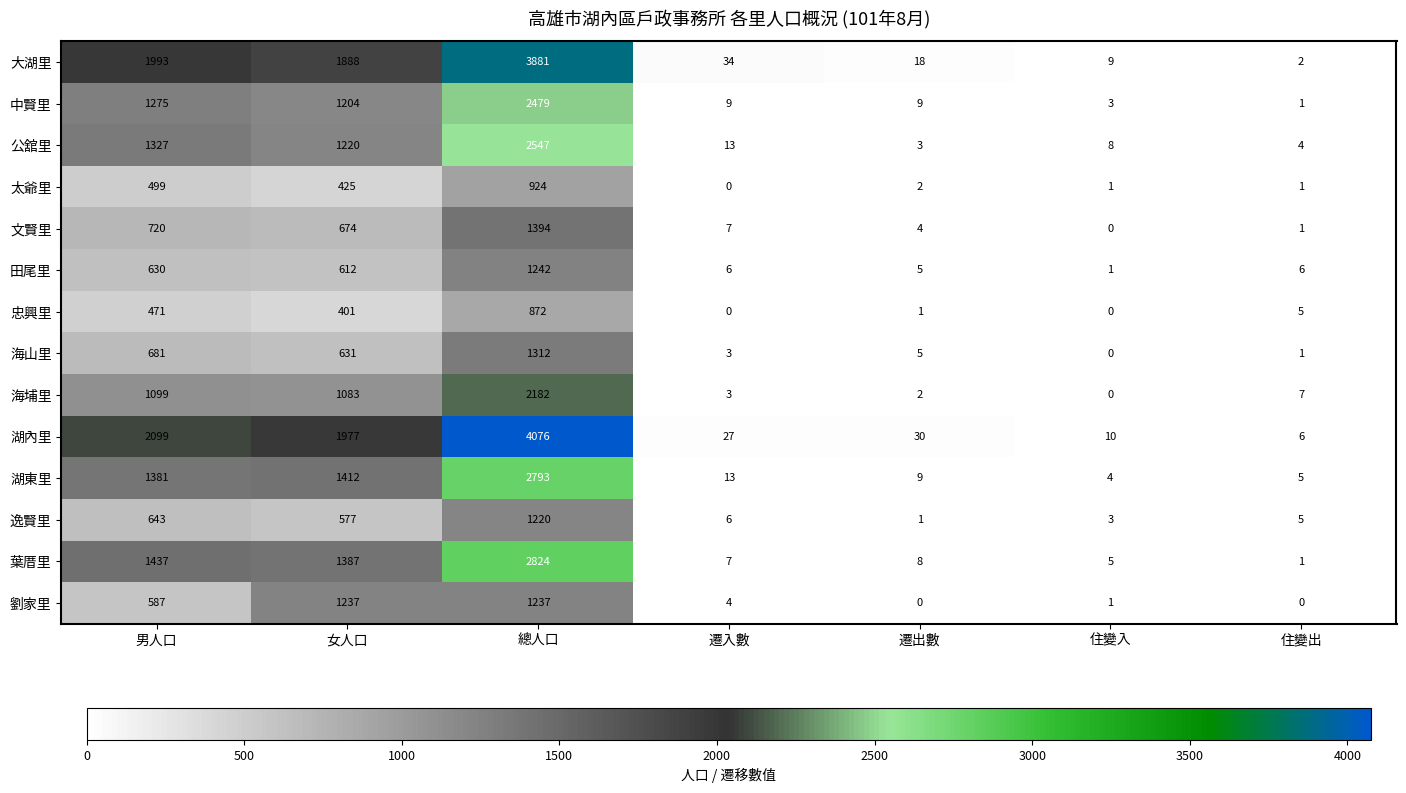

At which label does 葉厝里 first exceed 8?

男人口